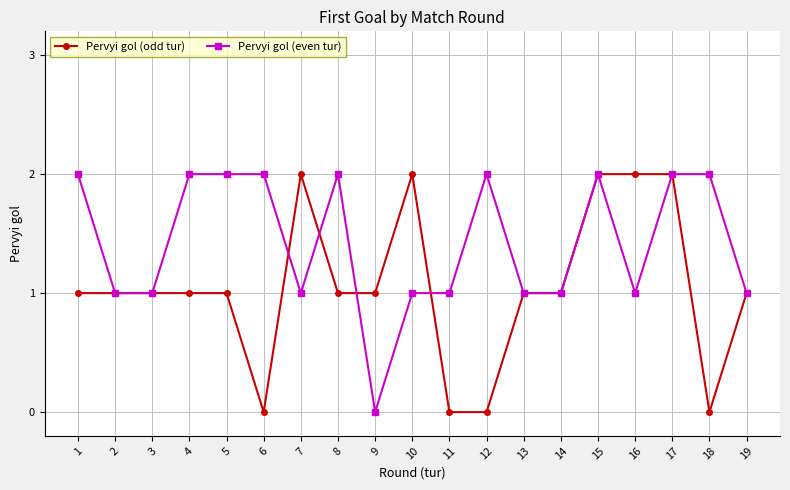

Is it true that Pervyi gol (odd tur) equals 2 at 10?

True